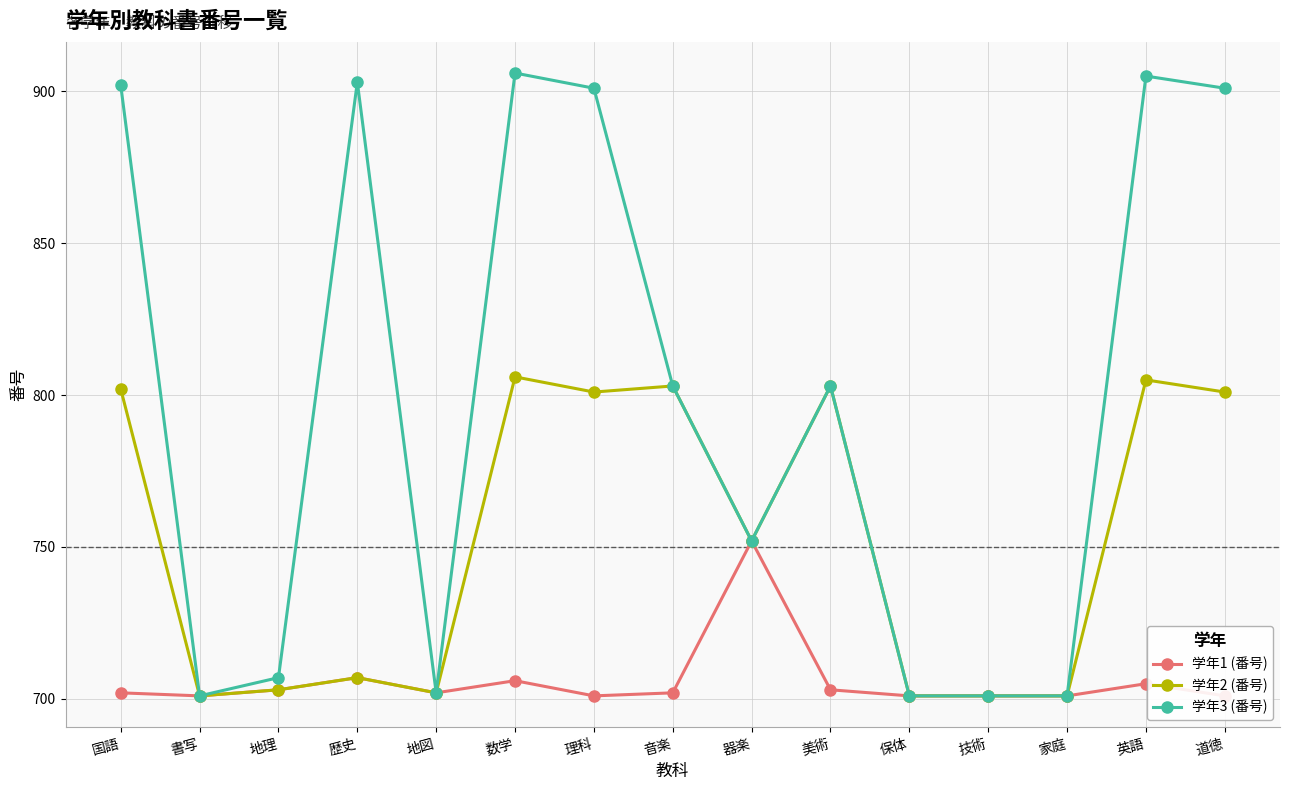

True or false: 学年3 (番号) and 学年2 (番号) intersect in this chart.

False